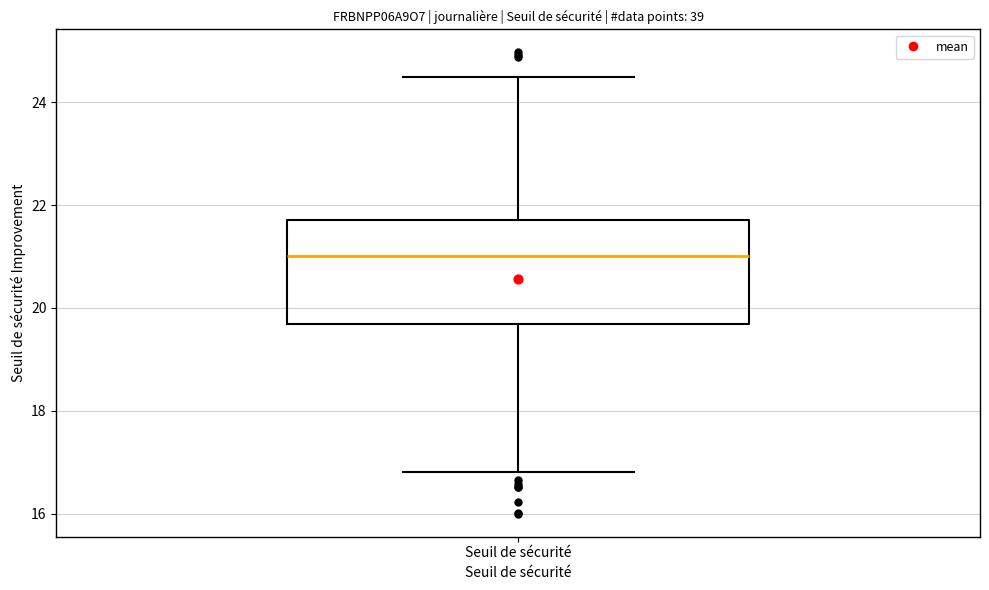

Transcribe this box plot: give where the median line is, the range the box spans, and where the two whiskers end, as read against the y-axis. The values are not printed on the chart, so give them approximately, as read against the axis.

median 21.0, box 19.6 to 21.8, whiskers 16.8 to 24.4